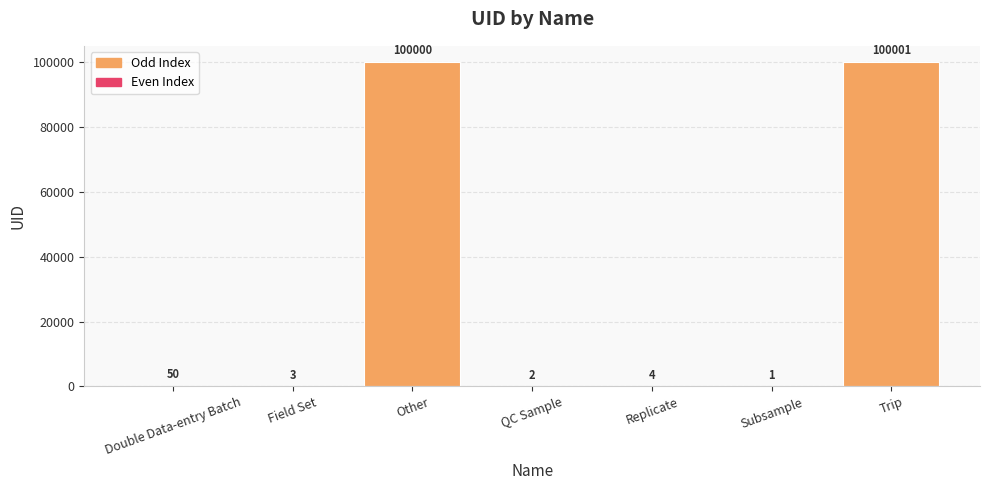

Does the chart contain stacked bars?

No